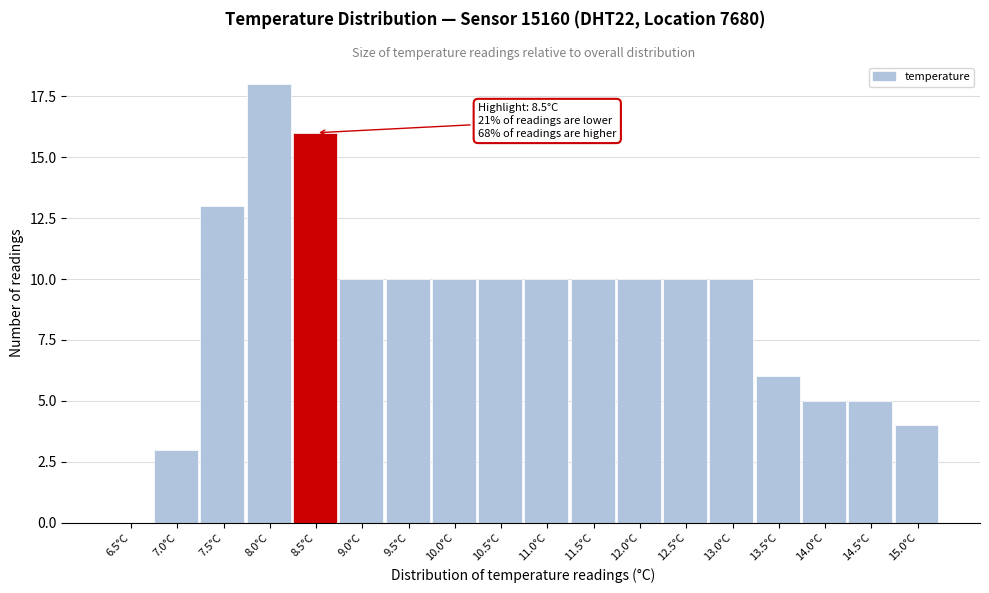

Reading left to right, extract all data points from this chart.

6.5°C=0	7.0°C=3	7.5°C=13	8.0°C=18	8.5°C=16	9.0°C=10	9.5°C=10	10.0°C=10	10.5°C=10	11.0°C=10	11.5°C=10	12.0°C=10	12.5°C=10	13.0°C=10	13.5°C=6	14.0°C=5	14.5°C=5	15.0°C=4